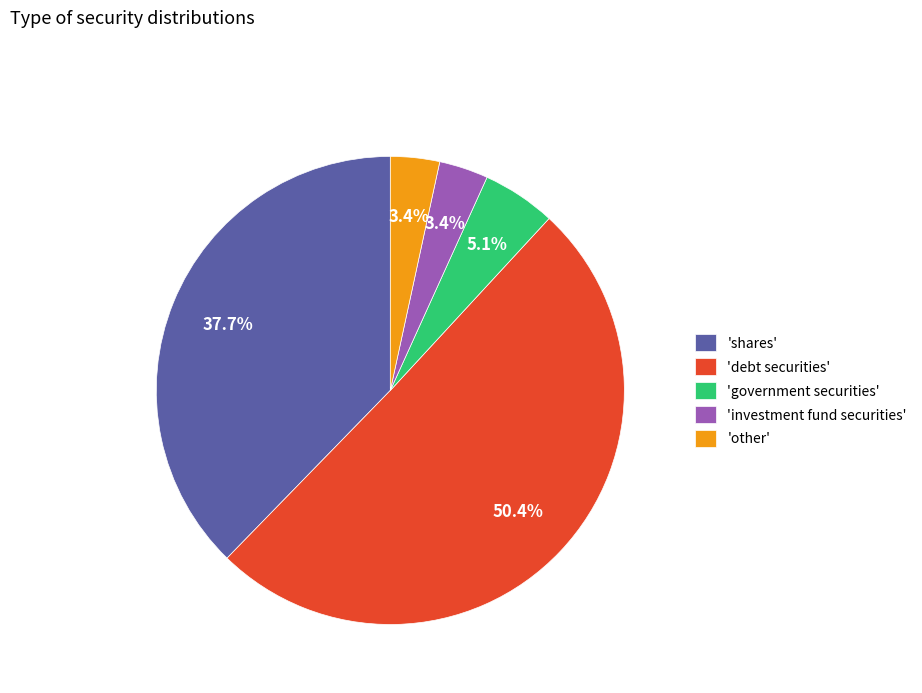

Between 'debt securities' and 'investment fund securities', which is larger?

'debt securities'